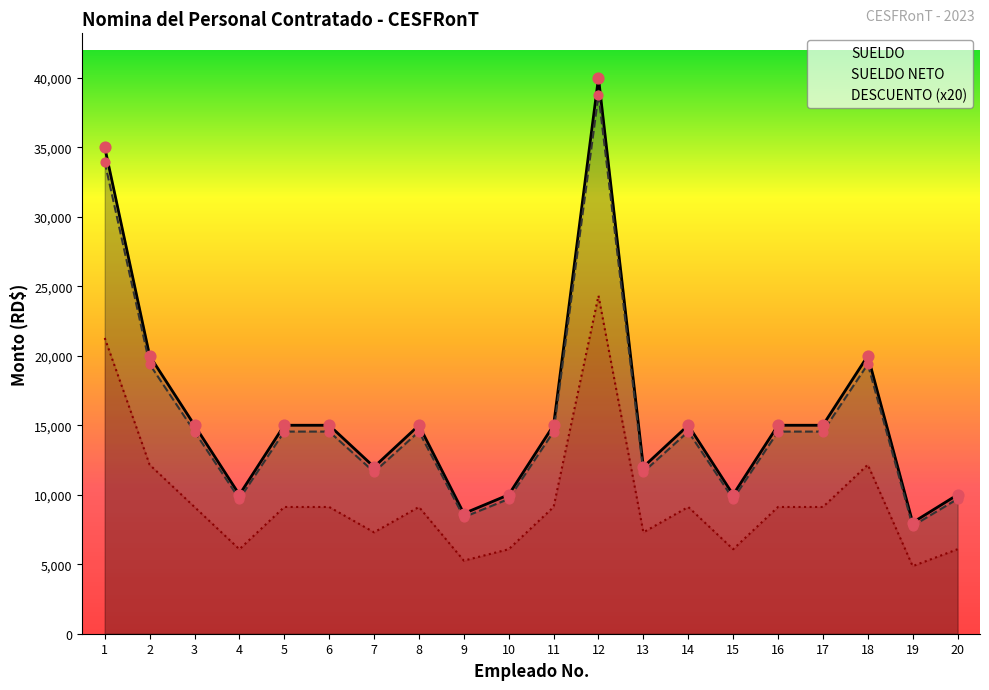

Which series has the widest spread of Y values?

SUELDO